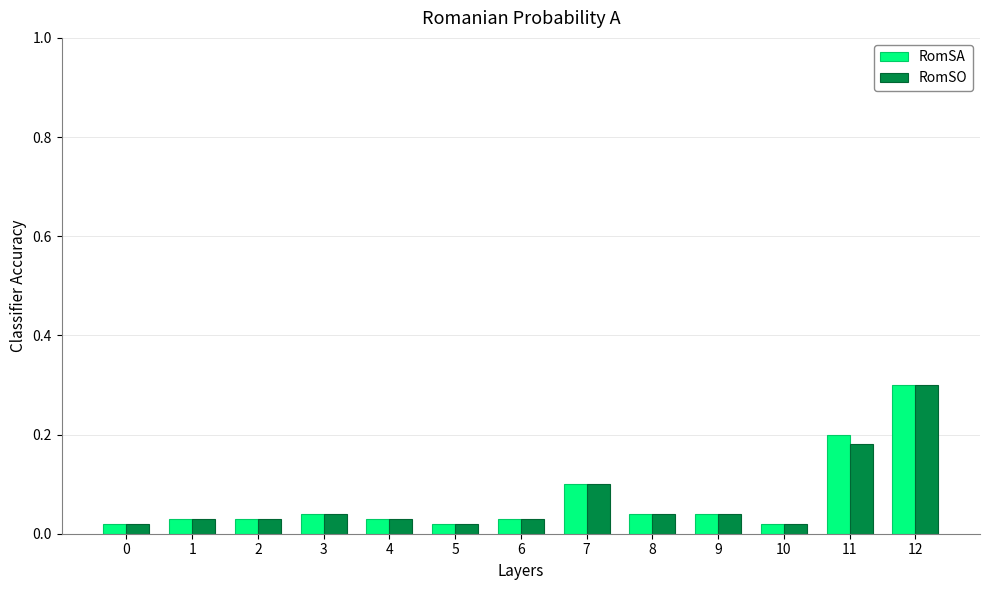

At how many categories does at least one series exceed 0?

13